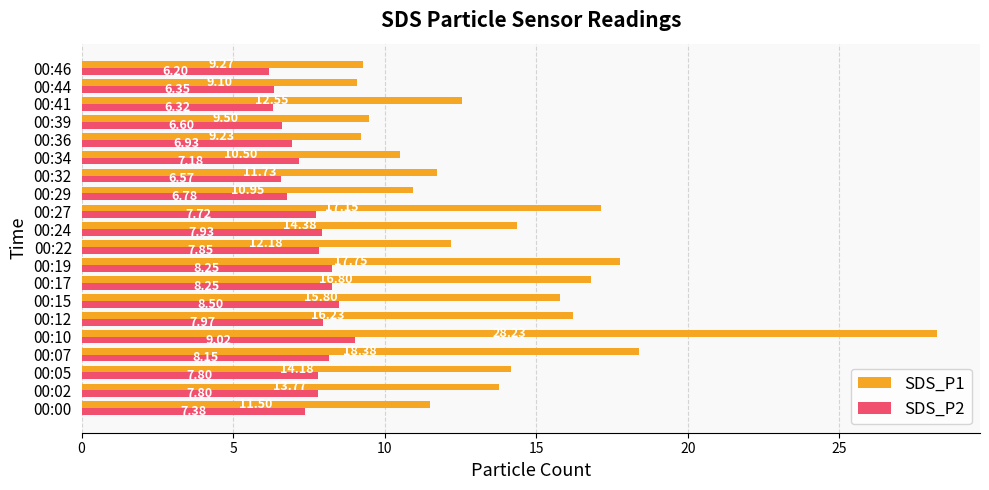

List the series in order of their overall mean, lowest first.

SDS_P2, SDS_P1